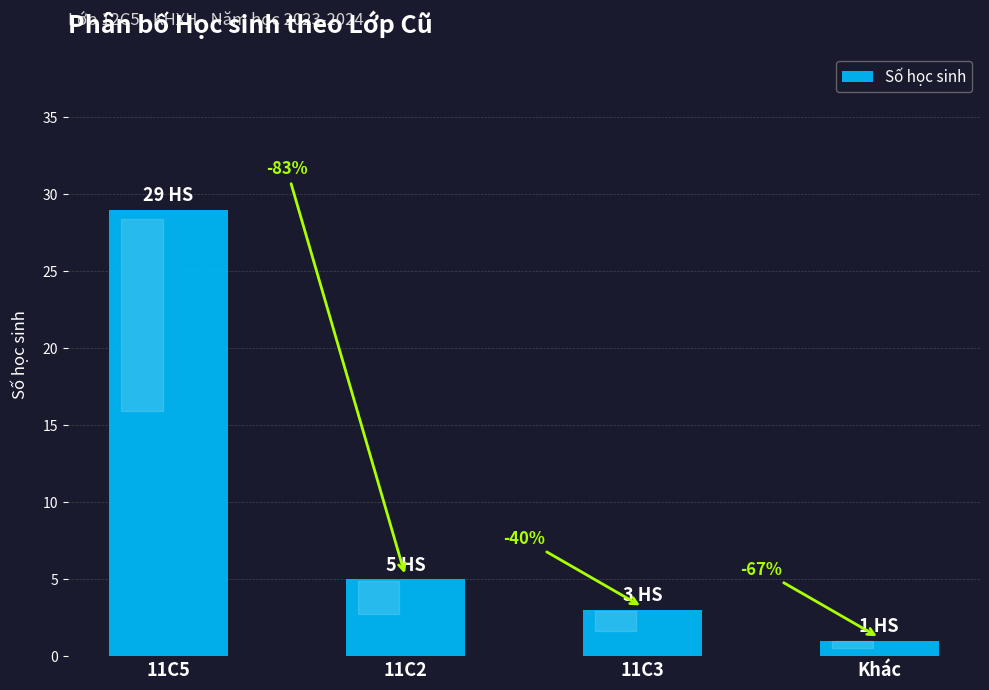

Where is the data nearest to the value 15?

11C2